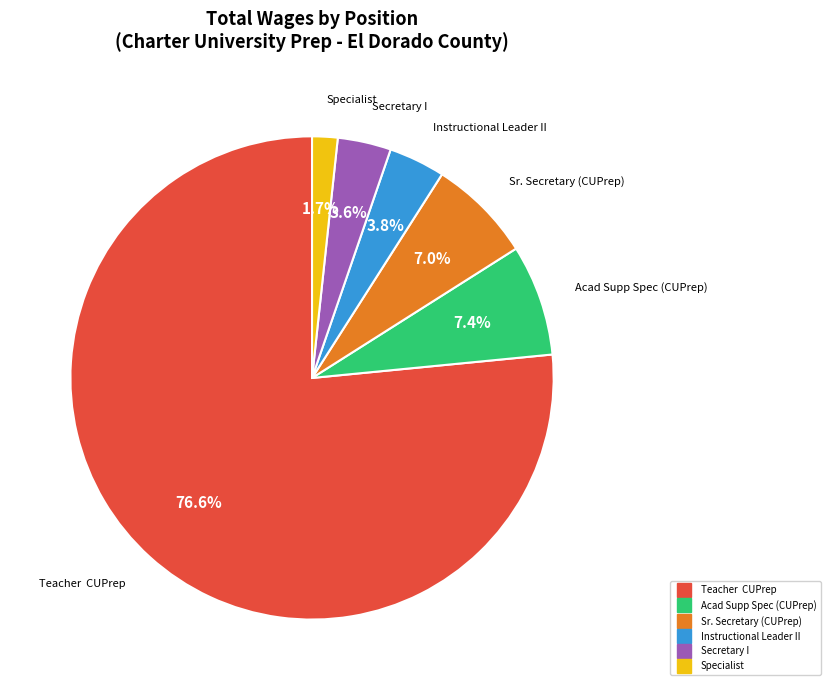

To the nearest percent, what portion does Acad Supp Spec (CUPrep) represent?

7%